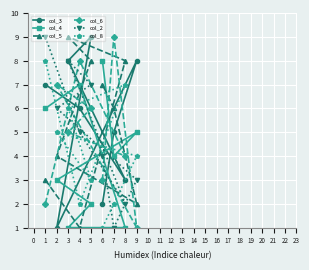

Reading left to right, extract all data points from this chart.

col_3: 1=7	2=1	3=8	4=6	5=9	6=2	7=5	8=3	9=8
col_4: 1=6	2=3	3=1	4=7	5=2	6=8	7=4	8=1	9=5
col_5: 1=3	2=4	3=9	4=1	5=8	6=7	7=6	8=8	9=2
col_6: 1=2	2=7	3=5	4=8	5=6	6=3	7=9	8=4	9=1
col_2: 1=9	2=6	3=8	4=5	5=7	6=4	7=1	8=2	9=3
col_8: 1=8	2=5	3=6	4=2	5=3	6=1	7=2	8=7	9=4